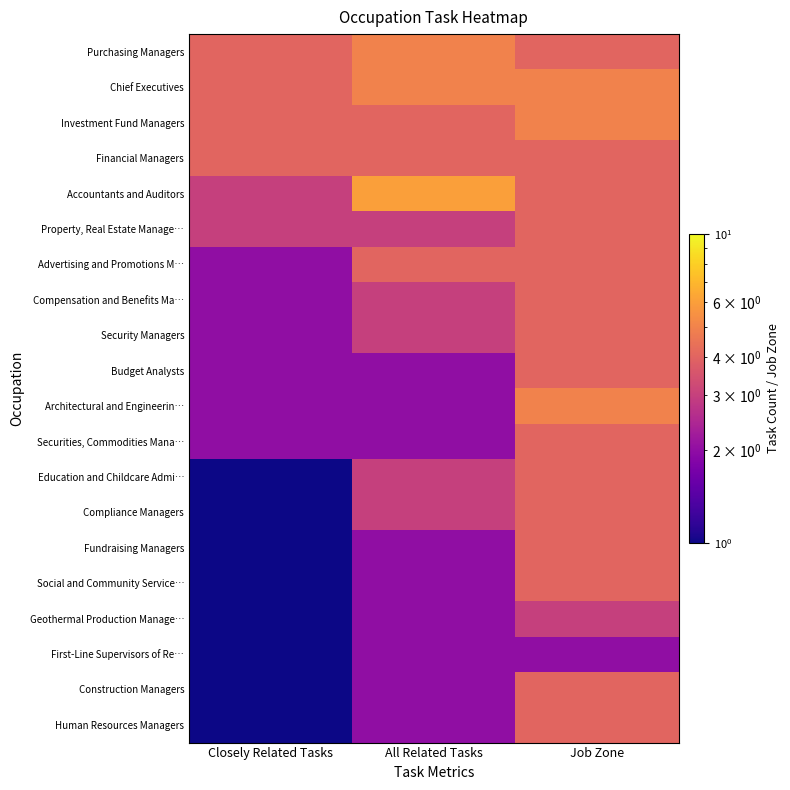

What is the difference between the highest and lowest values at All Related Tasks?

4